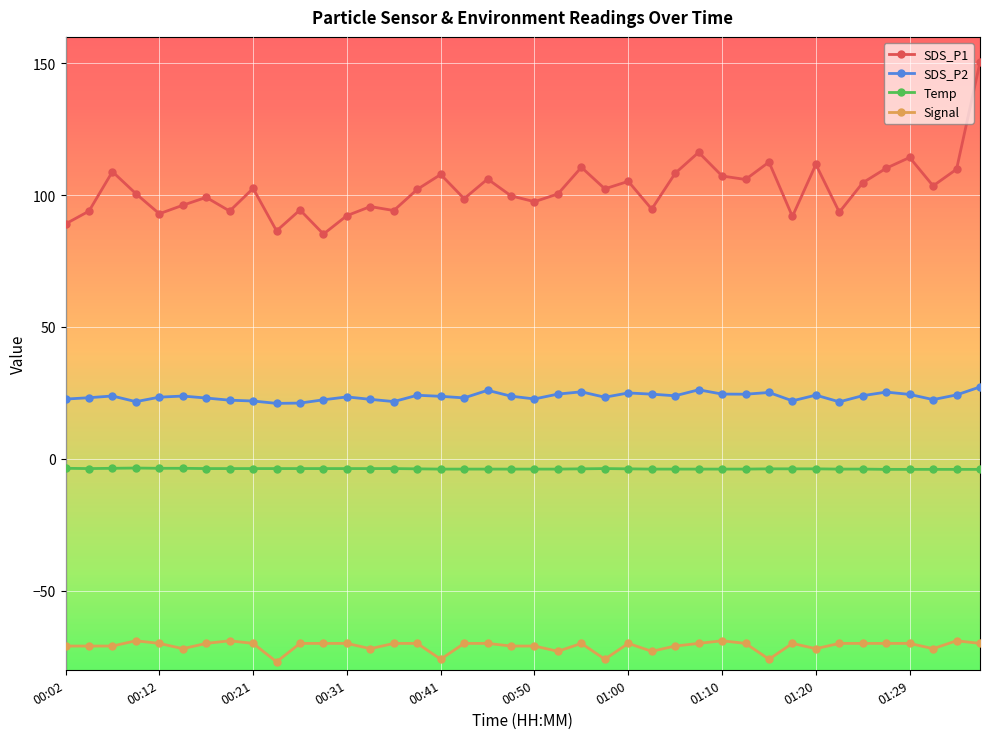

Rank the series by their average value, from highest to lowest.

SDS_P1, SDS_P2, Temp, Signal